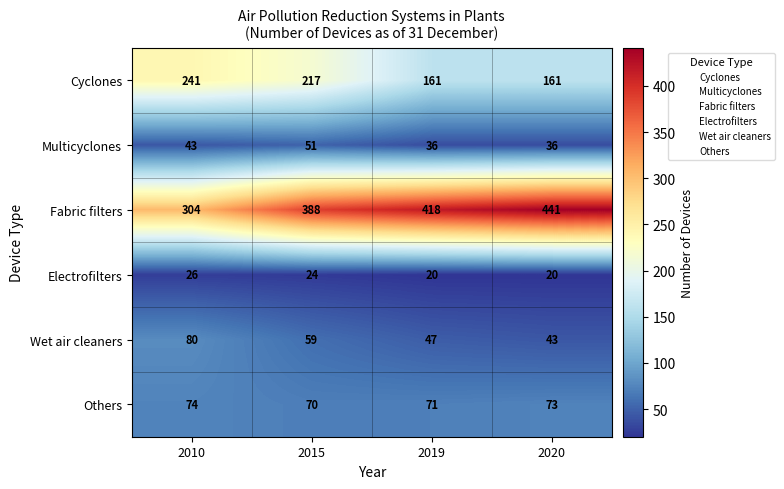

Between 2010 and 2019, which series saw the biggest shift?

Fabric filters